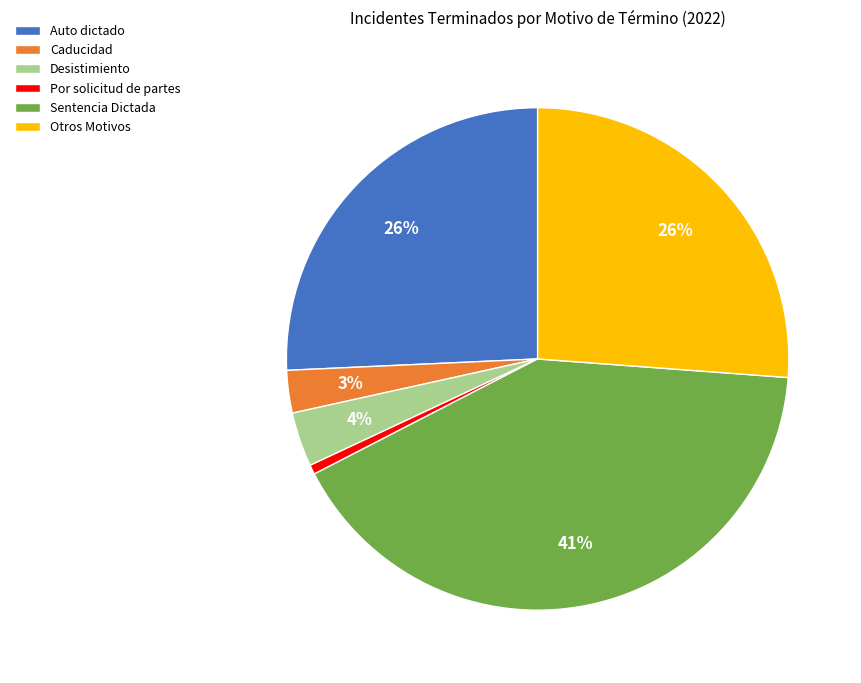

How many slices are in this pie chart?

6